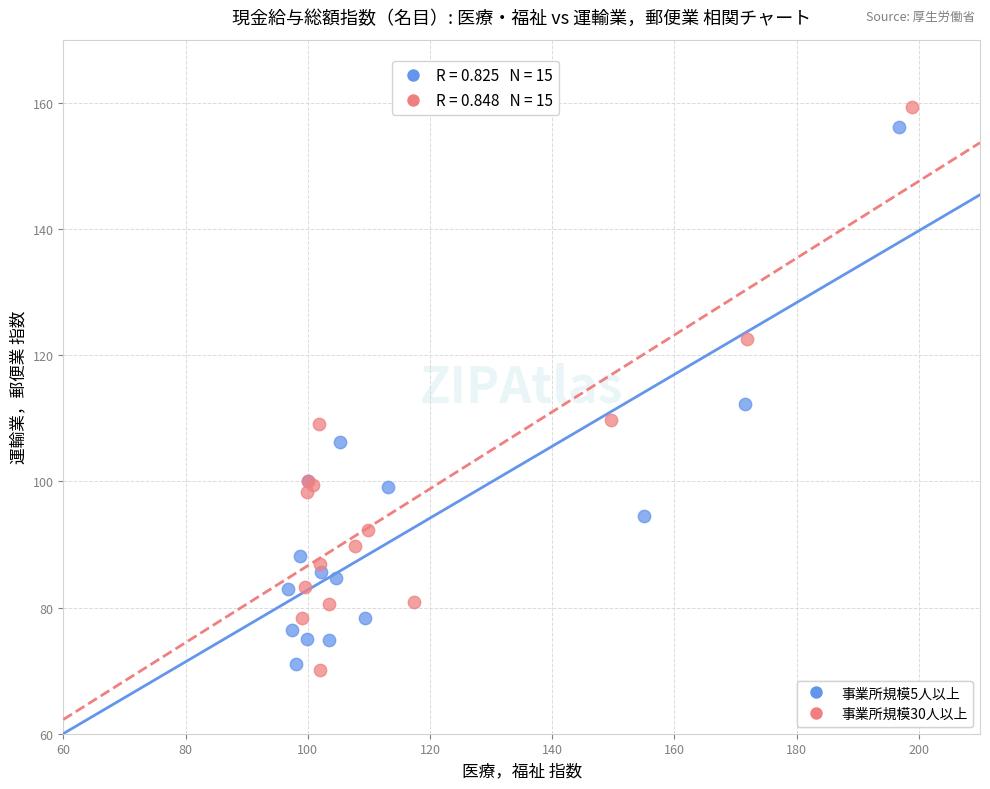

Which series has the widest spread of Y values?

事業所規模30人以上